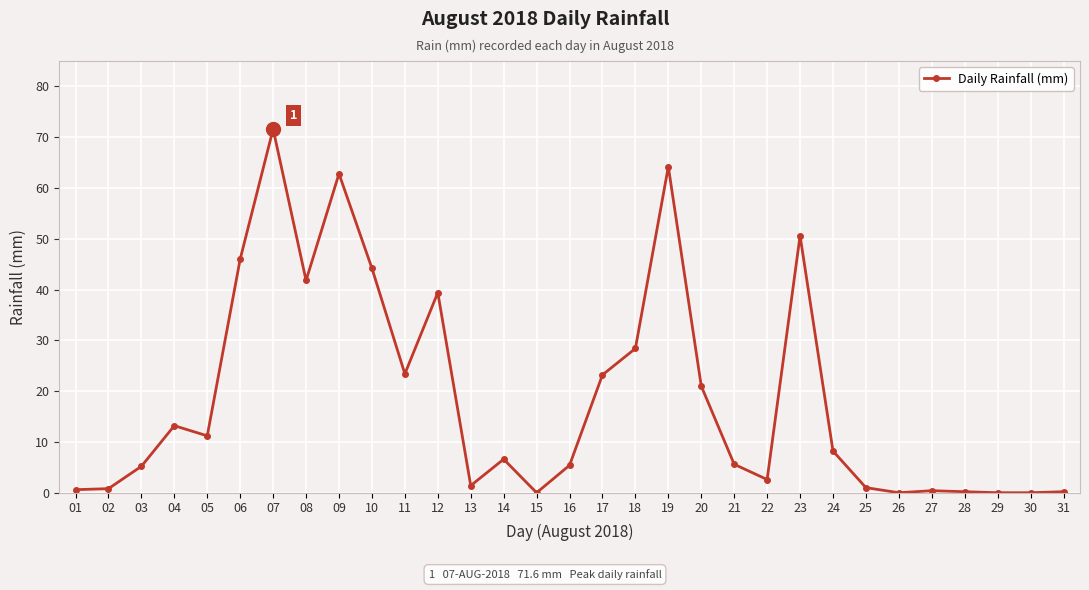

What is the maximum value shown in the chart?

71.6